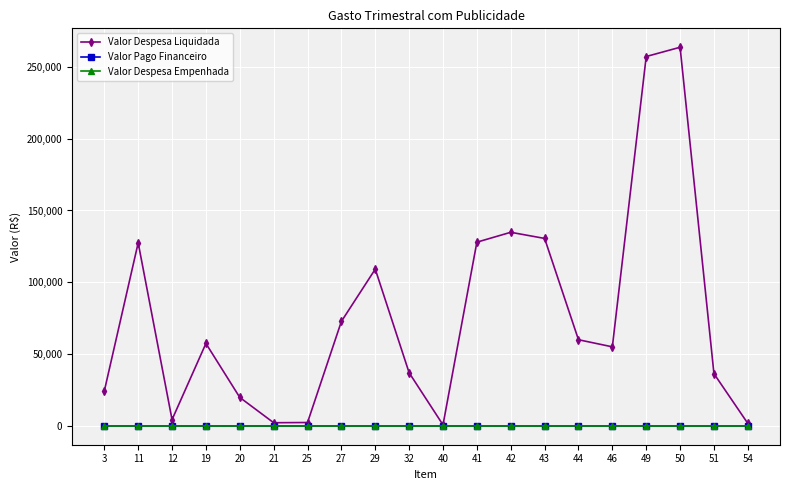

Does the chart have visible grid lines?

Yes